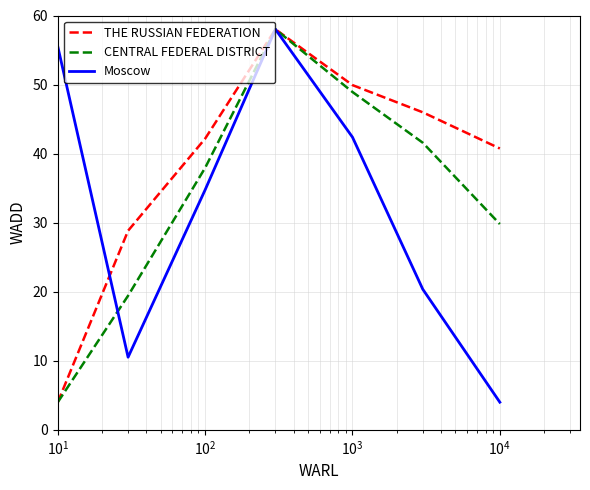

What is the maximum value shown in the chart?

58.0